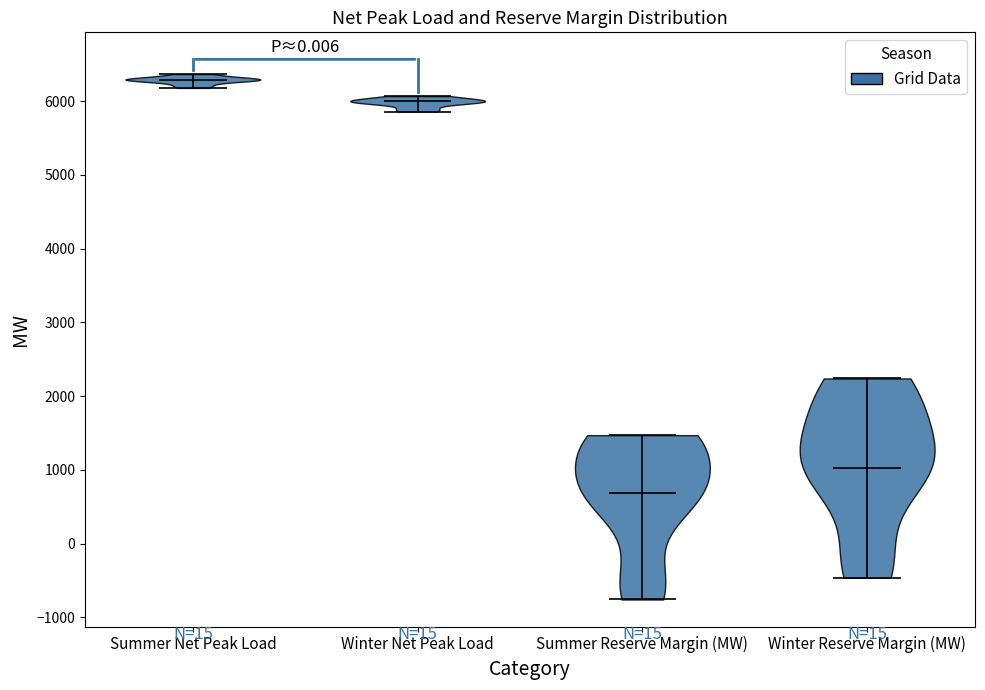

Reading left to right, read every violin against the y-axis: where its median line is, and the lowest and highest points it reaches. The values are not printed on the chart, so give them approximately, as read against the axis.

Summer Net Peak Load: median line 6300, lowest point 6200, highest point 6400
Winter Net Peak Load: median line 6000, lowest point 5900, highest point 6100
Summer Reserve Margin (MW): median line 700, lowest point -800, highest point 1500
Winter Reserve Margin (MW): median line 1000, lowest point -500, highest point 2200